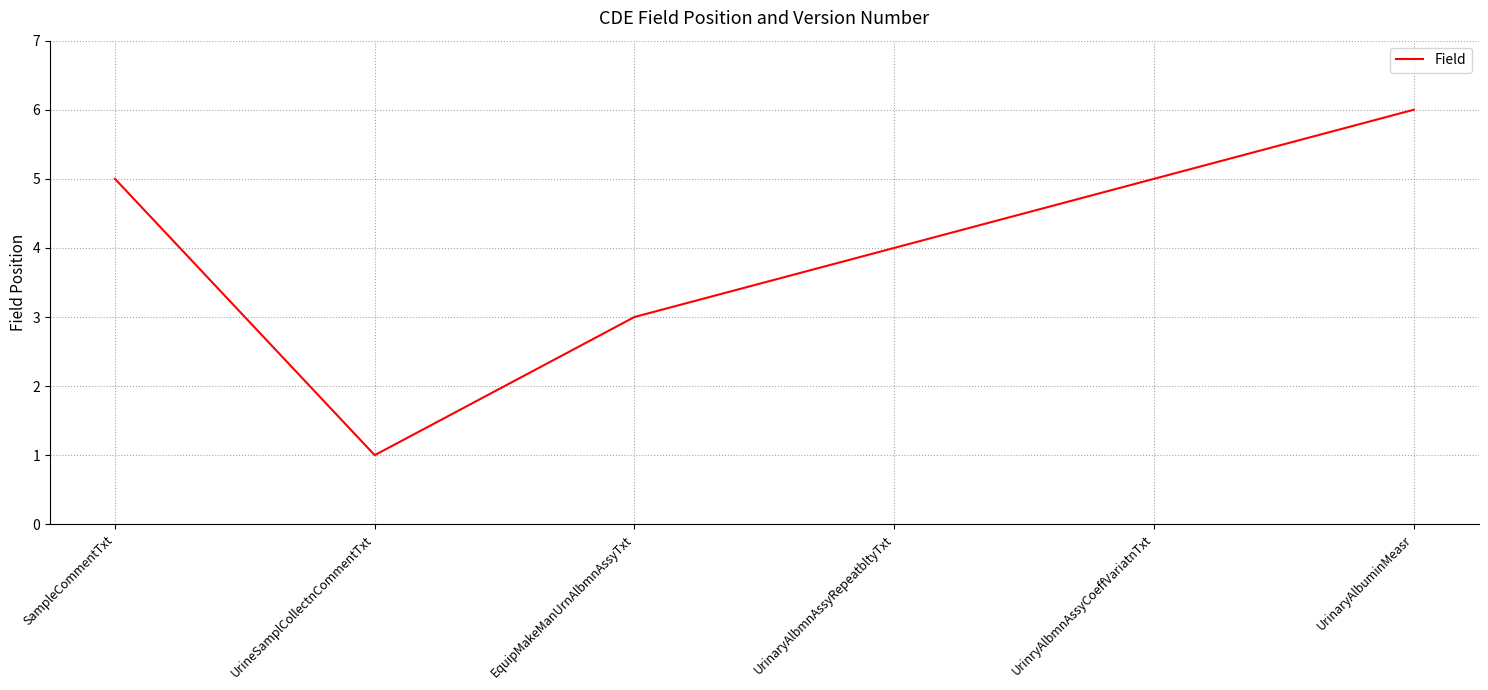

What position from the left is UrinaryAlbuminMeasr?

6